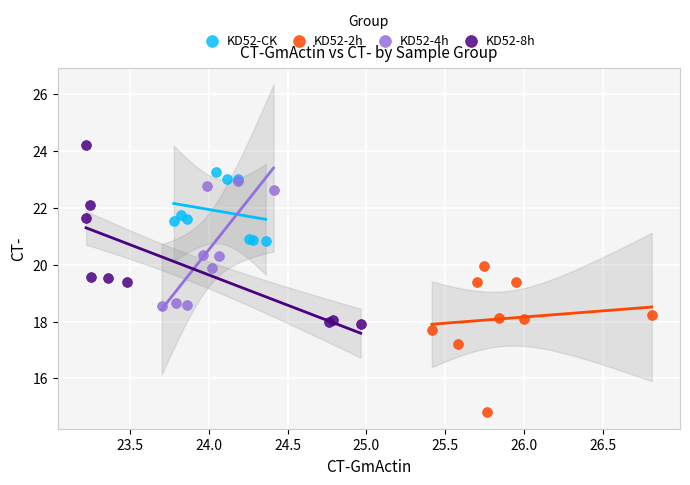

Which series has the widest spread of Y values?

KD52-8h